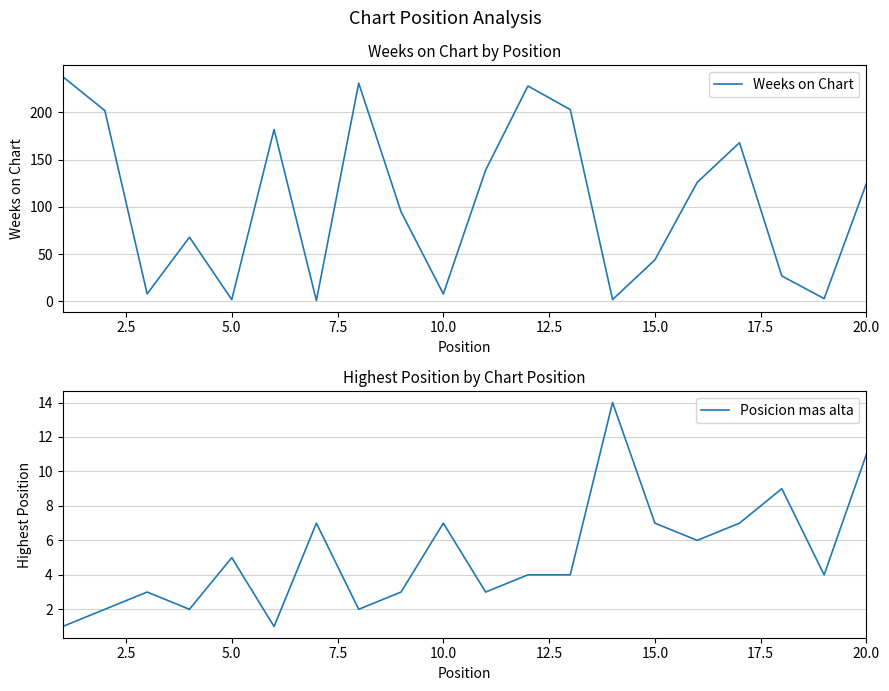

How many intersections are there between Weeks on Chart and Posicion mas alta?

8